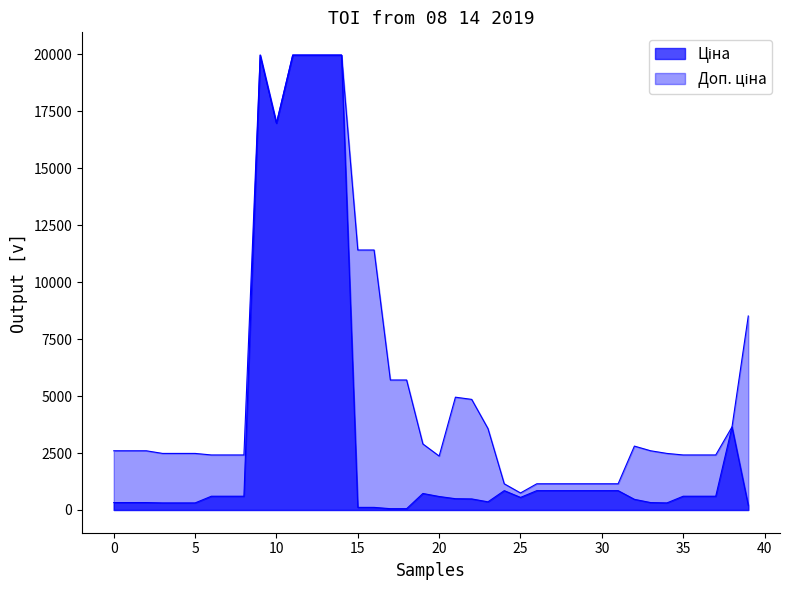

Between 276092107 and 271642173, which is larger?

276092107